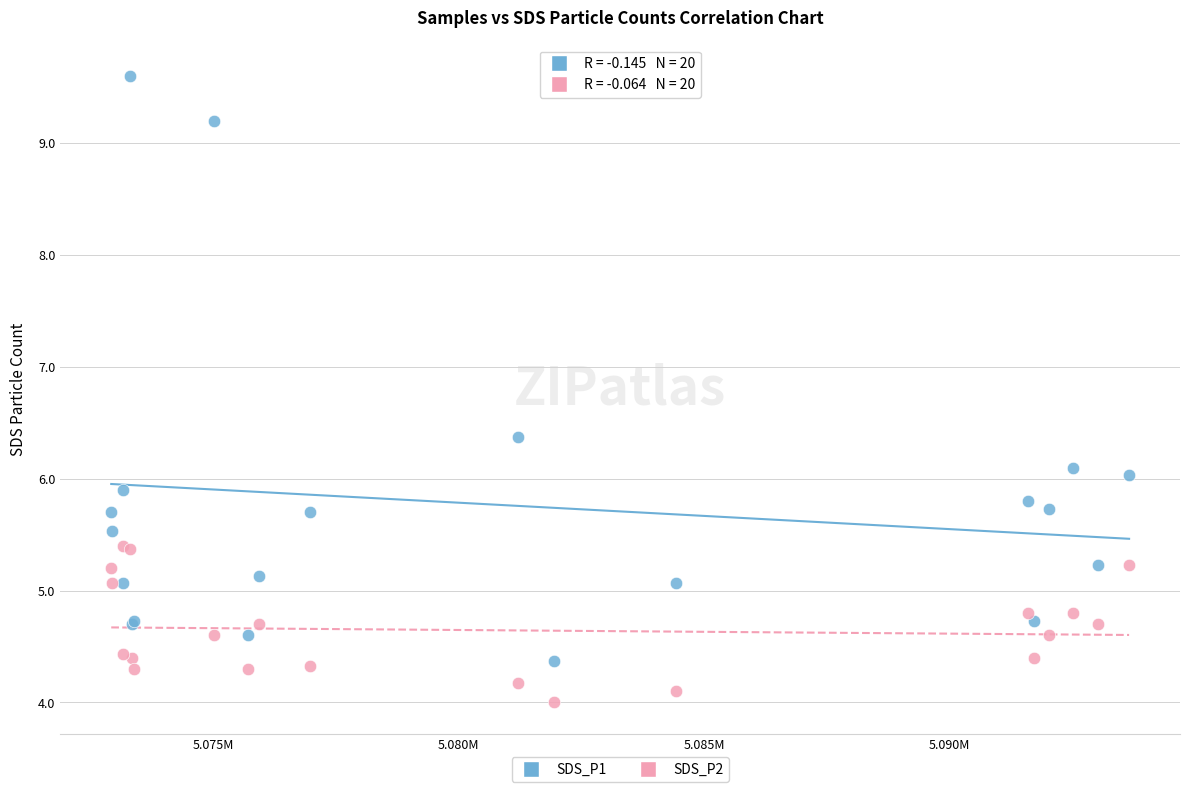

Which series contains the lowest Y value?

SDS_P2